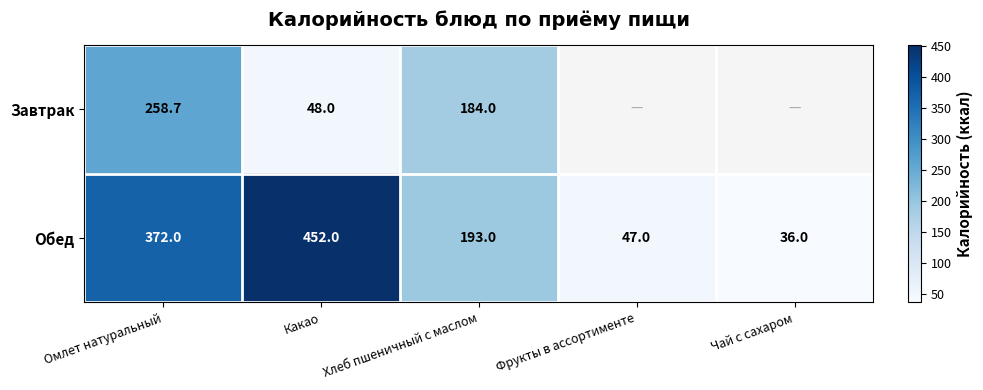

At which label is Обед closest to 244?

Хлеб пшеничный с маслом